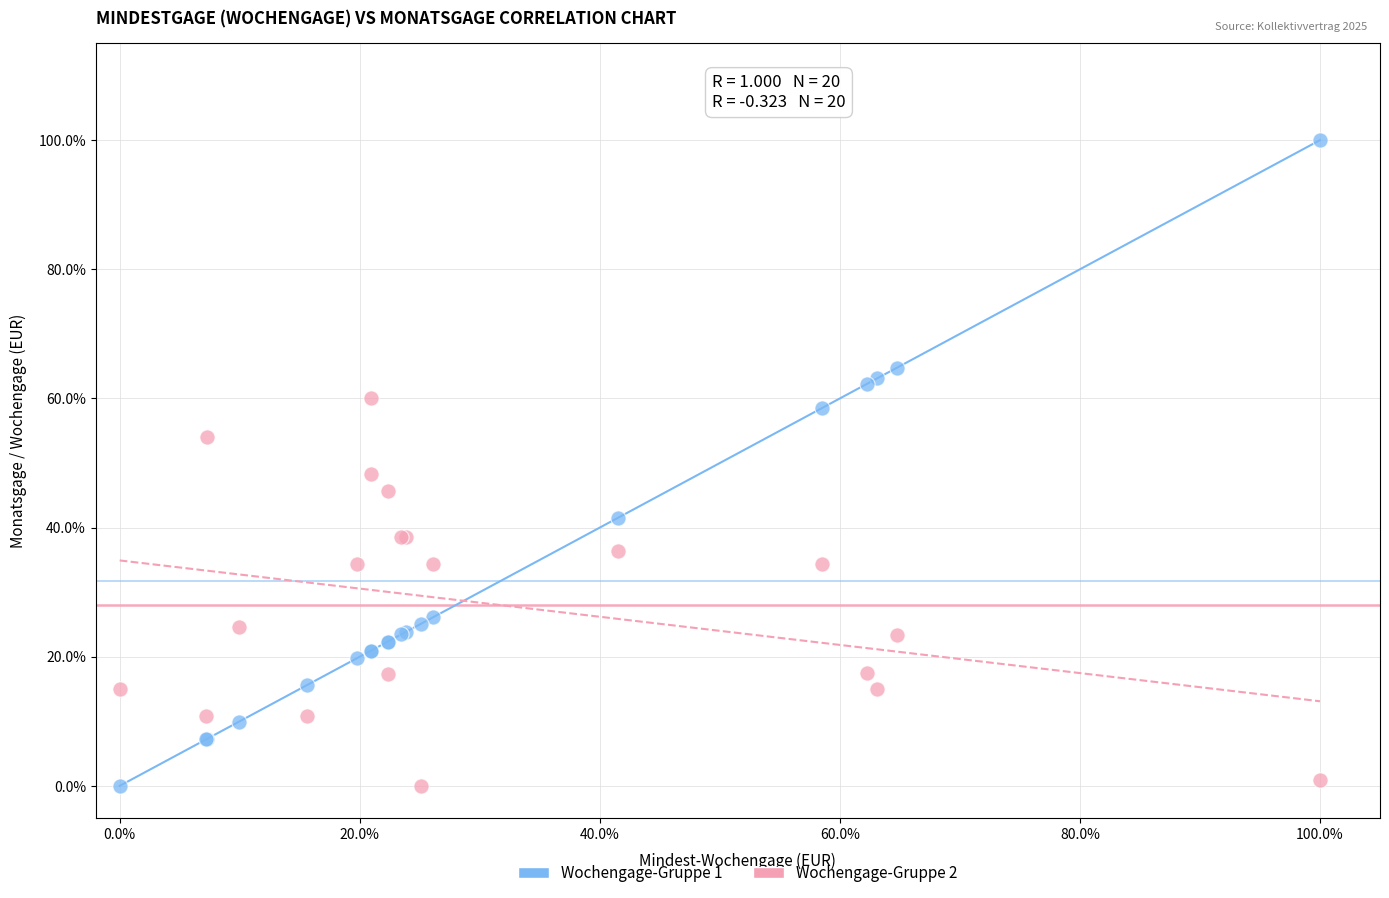

What are all the series names shown in the legend?

Wochengage-Gruppe 1, Wochengage-Gruppe 2